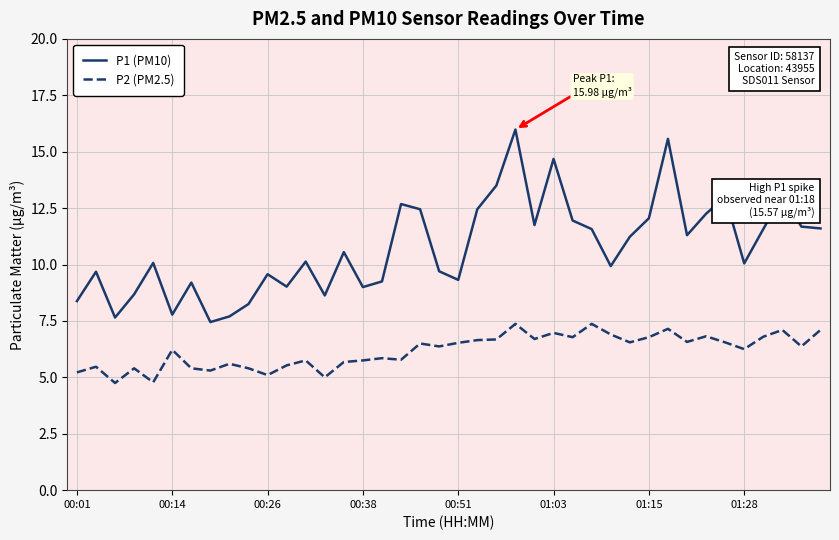

True or false: P1 (PM10) and P2 (PM2.5) cross at least once.

False